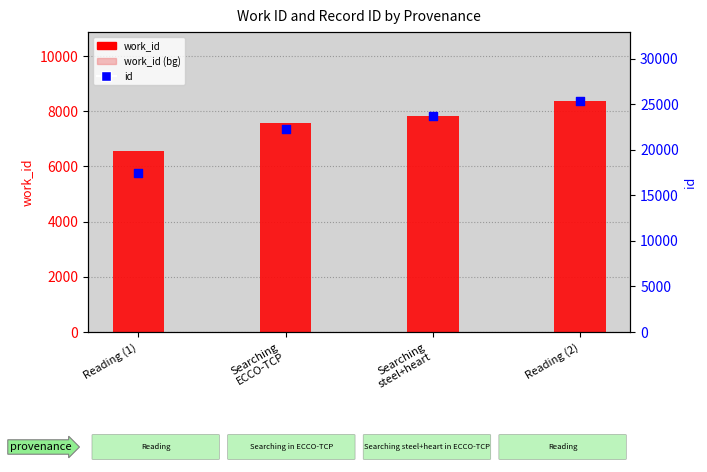

Which series contains the lowest Y value?

work_id